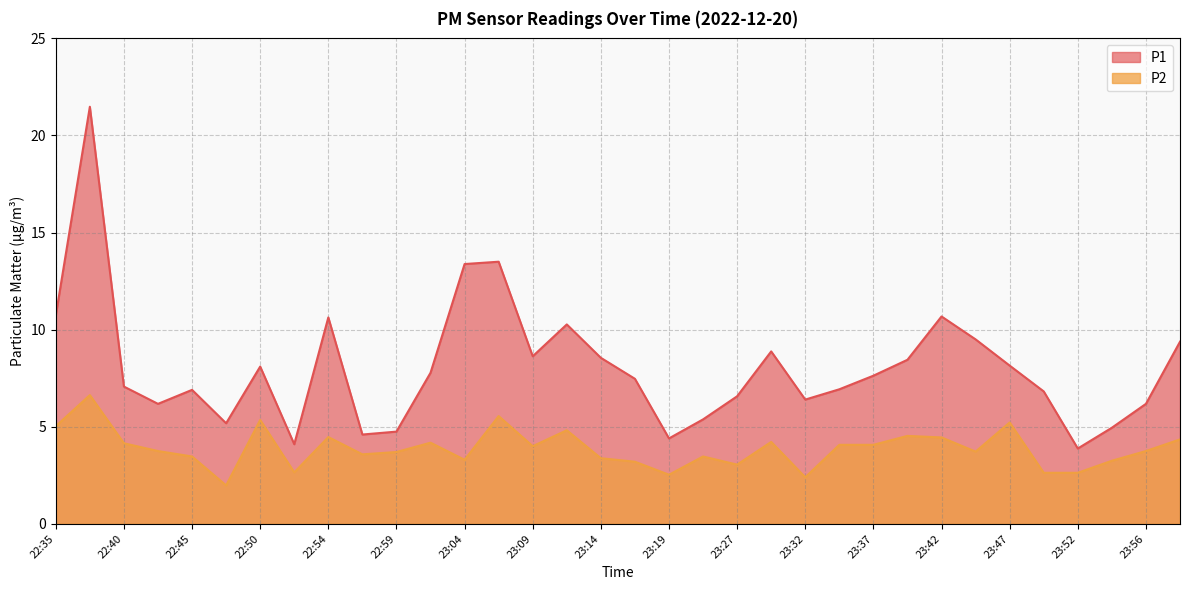

Does the chart display data point markers on the line(s)?

No